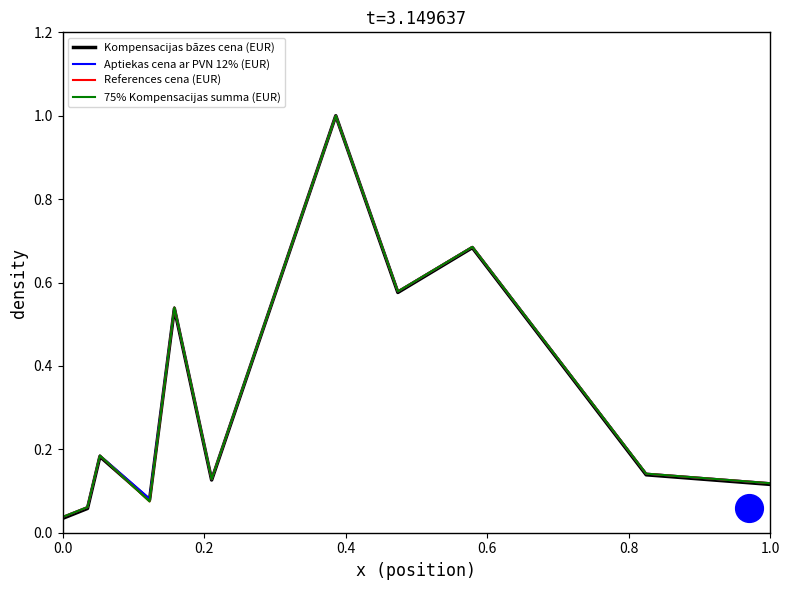

What is the maximum value for 75% Kompensacijas summa (EUR)?

1.0